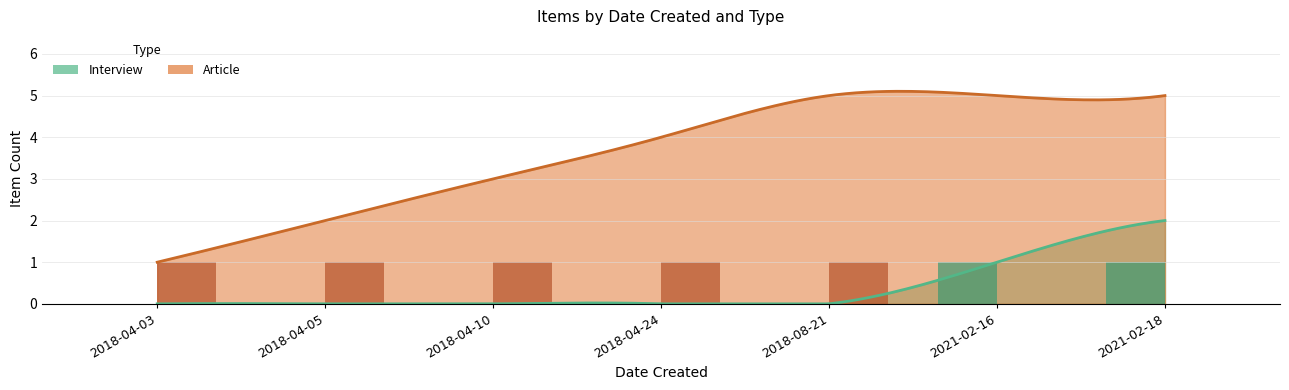

Rank the series by their average value, from lowest to highest.

Interview (raw), Article (raw)